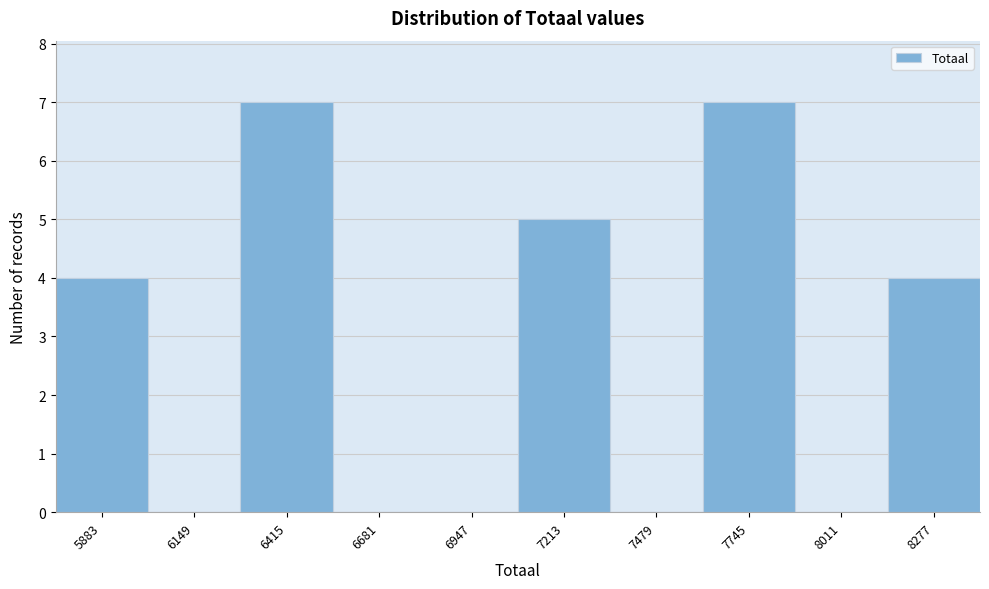

Reading left to right, transcribe all the data shown in this chart.

5883=4	6149=0	6415=7	6681=0	6947=0	7213=5	7479=0	7745=7	8011=0	8277=4